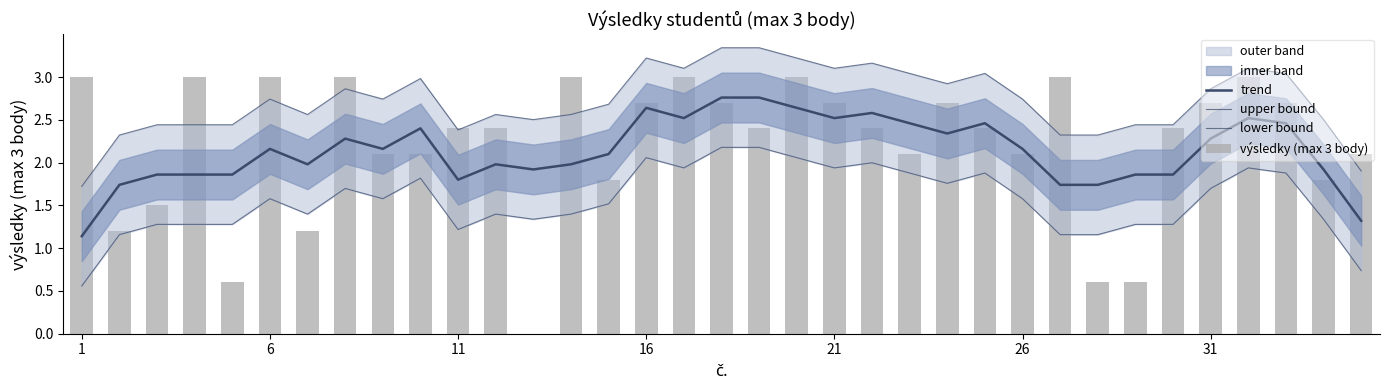

Reading left to right, transcribe all the data shown in this chart.

trend: 1.1	1.7	1.9	1.9	1.9	2.2	2.0	2.3	2.2	2.4	1.8	2.0	1.9	2.0	2.1	2.6	2.5	2.8	2.8	2.6	2.5	2.6	2.5	2.3	2.5	2.2	1.7	1.7	1.9	1.9	2.3	2.5	2.5	1.9	1.3
upper bound: 1.7	2.3	2.4	2.4	2.4	2.7	2.6	2.9	2.7	3.0	2.4	2.6	2.5	2.6	2.7	3.2	3.1	3.3	3.3	3.2	3.1	3.2	3.0	2.9	3.0	2.7	2.3	2.3	2.4	2.4	2.9	3.1	3.0	2.5	1.9
lower bound: 0.6	1.2	1.3	1.3	1.3	1.6	1.4	1.7	1.6	1.8	1.2	1.4	1.3	1.4	1.5	2.1	1.9	2.2	2.2	2.1	1.9	2.0	1.9	1.8	1.9	1.6	1.2	1.2	1.3	1.3	1.7	1.9	1.9	1.3	0.7
výsledky (max 3 body): 3.0	1.2	1.5	3.0	0.6	3.0	1.2	3.0	2.1	2.1	2.4	2.4	0.0	3.0	1.8	2.7	3.0	2.7	2.4	3.0	2.7	2.4	2.1	2.7	2.4	2.1	3.0	0.6	0.6	2.4	2.7	3.0	2.7	1.8	2.1